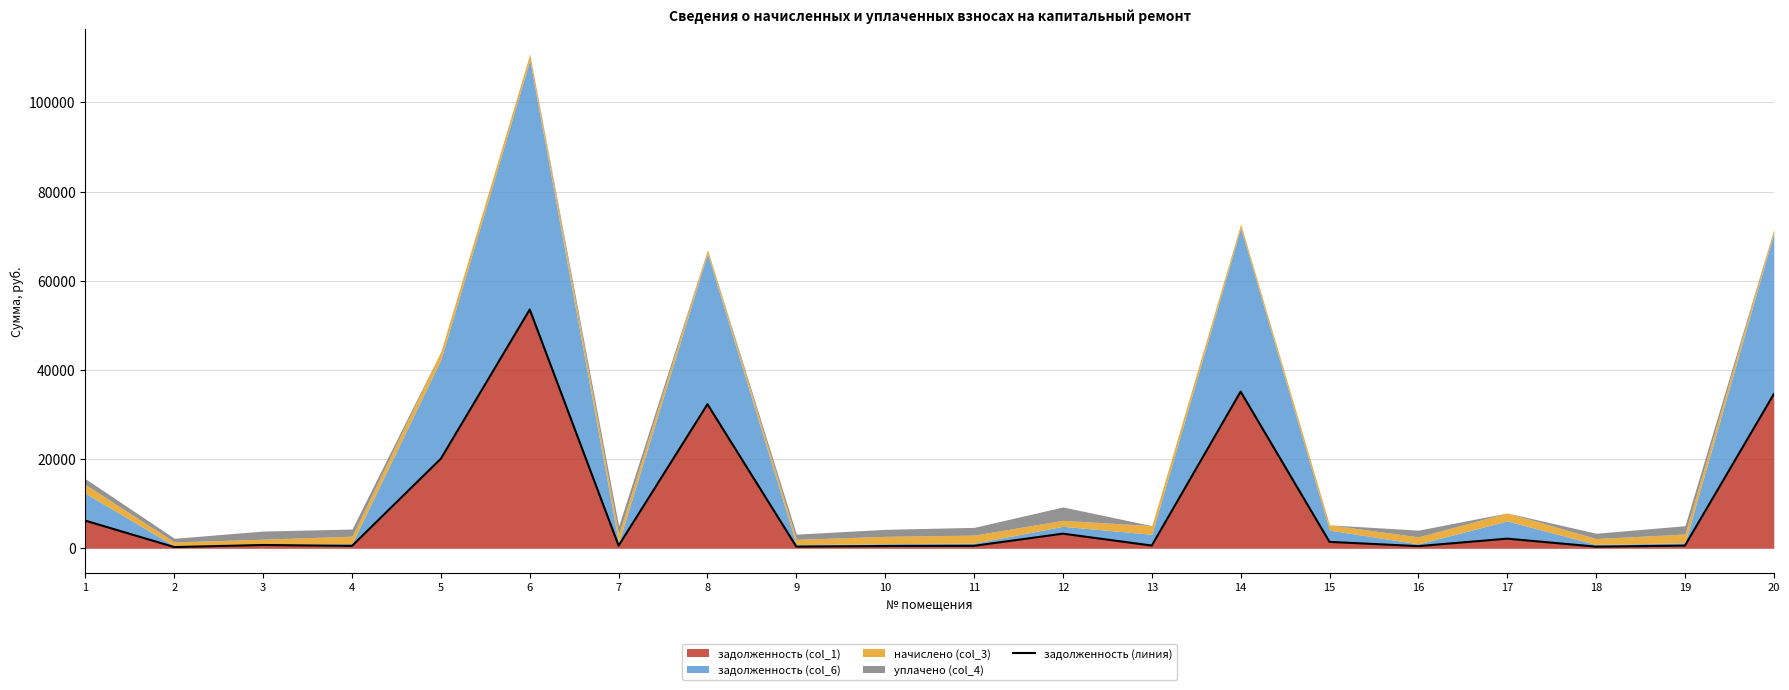

The value at 15 is 609.5. True or false?

False